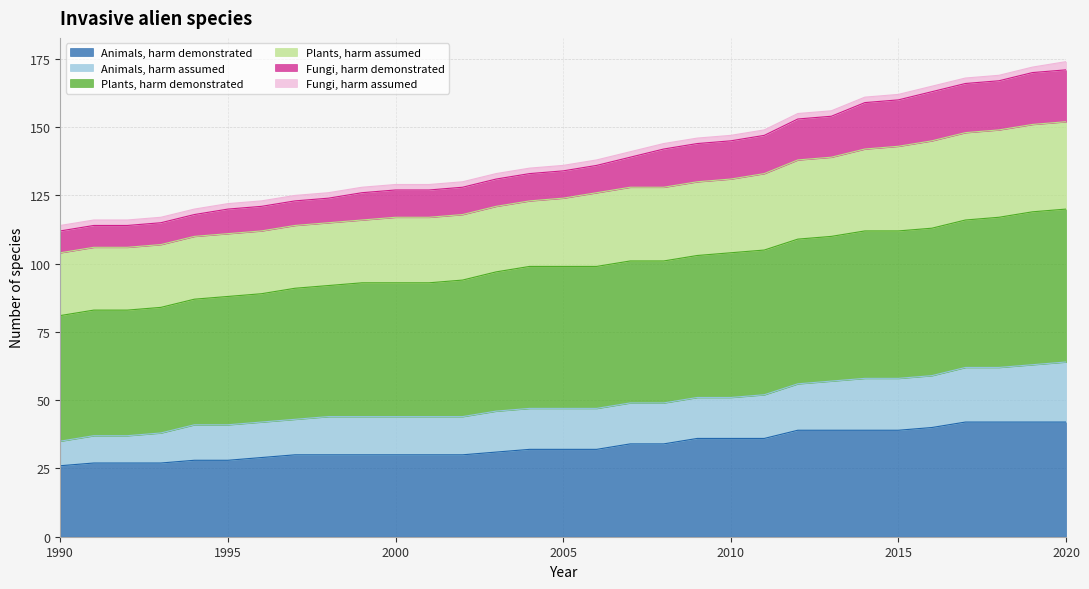

How many data points does each series have?

31